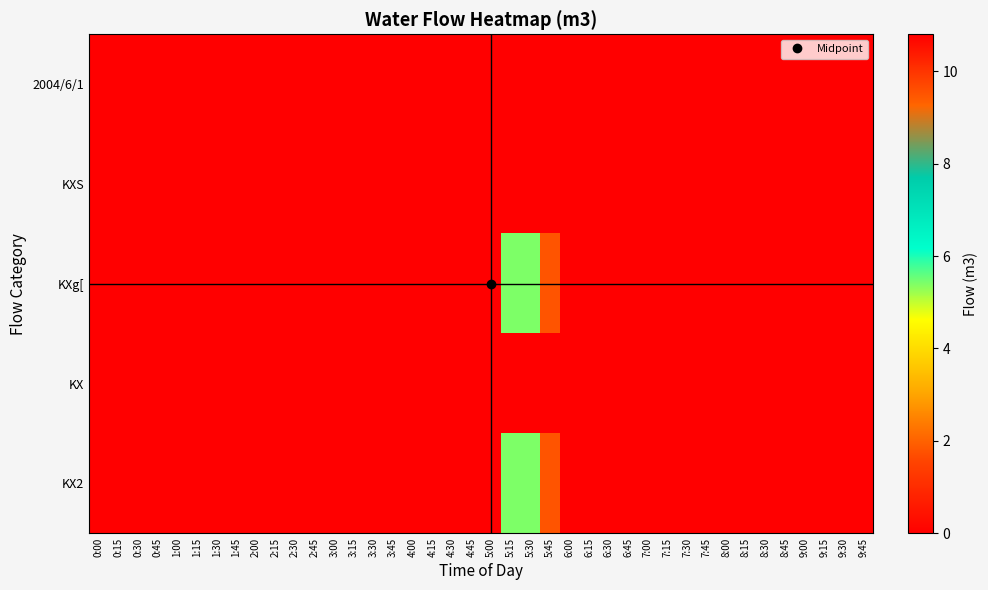

Reading right to left, extract all data points from this chart.

2004/6/1: 9:45=0.0	9:30=0.0	9:15=0.0	9:00=0.0	8:45=0.0	8:30=0.0	8:15=0.0	8:00=0.0	7:45=0.0	7:30=0.0	7:15=0.0	7:00=0.0	6:45=0.0	6:30=0.0	6:15=0.0	6:00=0.0	5:45=0.0	5:30=0.0	5:15=0.0	5:00=0.0	4:45=0.0	4:30=0.0	4:15=0.0	4:00=0.0	3:45=0.0	3:30=0.0	3:15=0.0	3:00=0.0	2:45=0.0	2:30=0.0	2:15=0.0	2:00=0.0	1:45=0.0	1:30=0.0	1:15=0.0	1:00=0.0	0:45=0.0	0:30=0.0	0:15=0.0	0:00=0.0
KXS: 9:45=0.0	9:30=0.0	9:15=0.0	9:00=0.0	8:45=0.0	8:30=0.0	8:15=0.0	8:00=0.0	7:45=0.0	7:30=0.0	7:15=0.0	7:00=0.0	6:45=0.0	6:30=0.0	6:15=0.0	6:00=0.0	5:45=0.0	5:30=0.0	5:15=0.0	5:00=0.0	4:45=0.0	4:30=0.0	4:15=0.0	4:00=0.0	3:45=0.0	3:30=0.0	3:15=0.0	3:00=0.0	2:45=0.0	2:30=0.0	2:15=0.0	2:00=0.0	1:45=0.0	1:30=0.0	1:15=0.0	1:00=0.0	0:45=0.0	0:30=0.0	0:15=0.0	0:00=0.0
KXg[: 9:45=0.0	9:30=0.0	9:15=0.0	9:00=0.0	8:45=0.0	8:30=0.0	8:15=0.0	8:00=0.0	7:45=0.0	7:30=0.0	7:15=0.0	7:00=0.0	6:45=0.0	6:30=0.0	6:15=0.0	6:00=0.0	5:45=1.8	5:30=5.4	5:15=5.4	5:00=0.0	4:45=0.0	4:30=0.0	4:15=0.0	4:00=0.0	3:45=0.0	3:30=0.0	3:15=0.0	3:00=0.0	2:45=0.0	2:30=0.0	2:15=0.0	2:00=0.0	1:45=0.0	1:30=0.0	1:15=0.0	1:00=0.0	0:45=0.0	0:30=0.0	0:15=0.0	0:00=0.0
KX: 9:45=0.0	9:30=0.0	9:15=0.0	9:00=0.0	8:45=0.0	8:30=0.0	8:15=0.0	8:00=0.0	7:45=10.8	7:30=10.8	7:15=0.0	7:00=0.0	6:45=0.0	6:30=0.0	6:15=0.0	6:00=0.0	5:45=0.0	5:30=0.0	5:15=0.0	5:00=0.0	4:45=0.0	4:30=0.0	4:15=0.0	4:00=0.0	3:45=0.0	3:30=0.0	3:15=0.0	3:00=0.0	2:45=0.0	2:30=0.0	2:15=0.0	2:00=0.0	1:45=0.0	1:30=0.0	1:15=0.0	1:00=0.0	0:45=0.0	0:30=0.0	0:15=0.0	0:00=0.0
KX2: 9:45=0.0	9:30=0.0	9:15=0.0	9:00=0.0	8:45=0.0	8:30=0.0	8:15=0.0	8:00=0.0	7:45=0.0	7:30=0.0	7:15=0.0	7:00=0.0	6:45=0.0	6:30=0.0	6:15=0.0	6:00=0.0	5:45=1.8	5:30=5.4	5:15=5.4	5:00=0.0	4:45=0.0	4:30=0.0	4:15=0.0	4:00=0.0	3:45=0.0	3:30=0.0	3:15=0.0	3:00=0.0	2:45=0.0	2:30=0.0	2:15=0.0	2:00=0.0	1:45=0.0	1:30=0.0	1:15=0.0	1:00=0.0	0:45=0.0	0:30=0.0	0:15=0.0	0:00=0.0